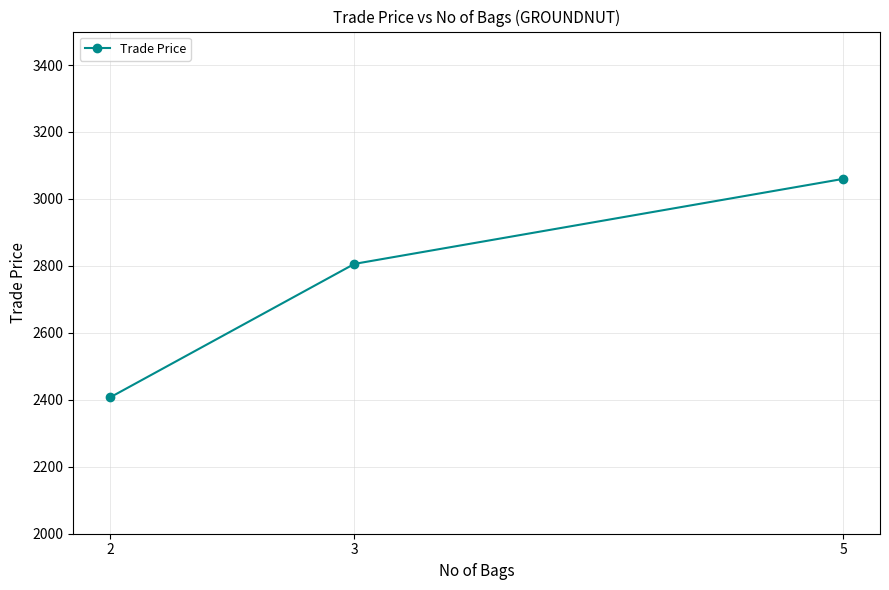

Count the number of categories in the chart.

3